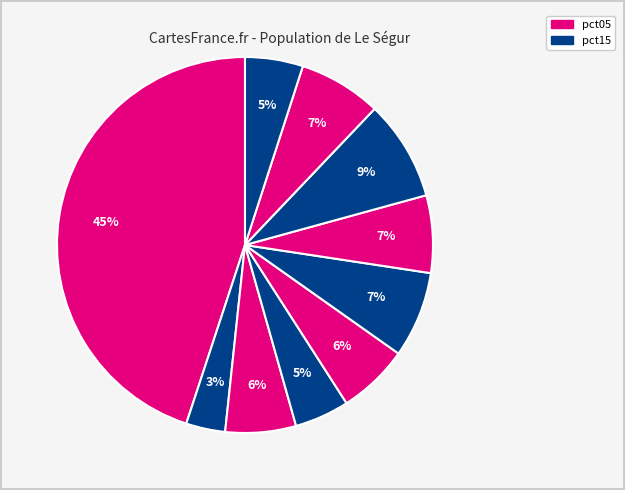

Count the number of slices in the pie.

10